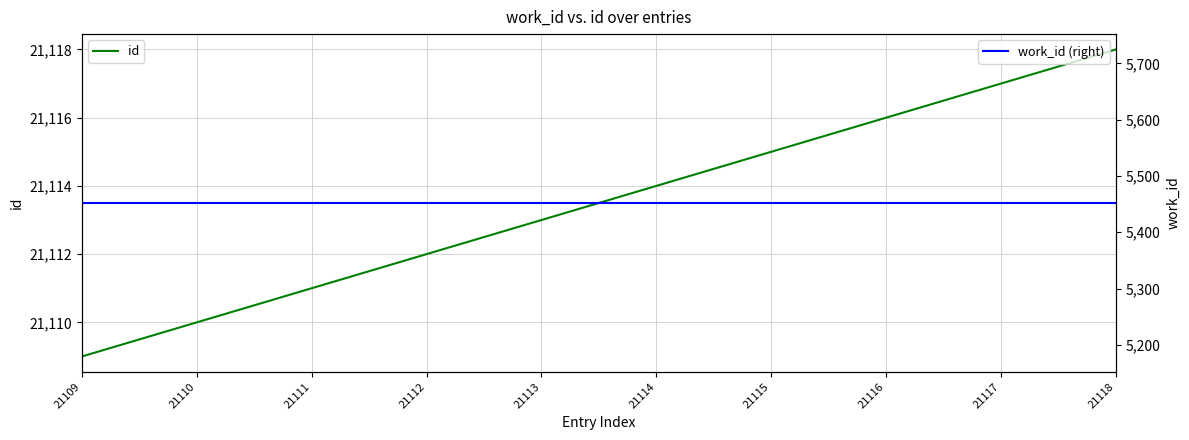

The work_id (right) series shows 1774 at 21114. True or false?

False